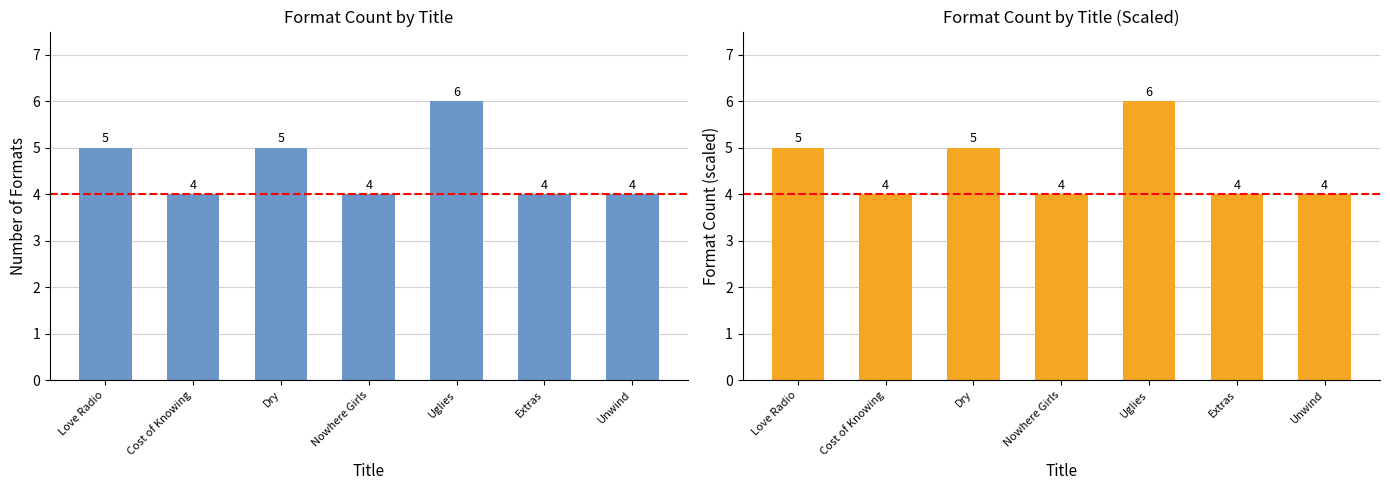

The chart shows a value of 4 at Nowhere Girls. True or false?

True